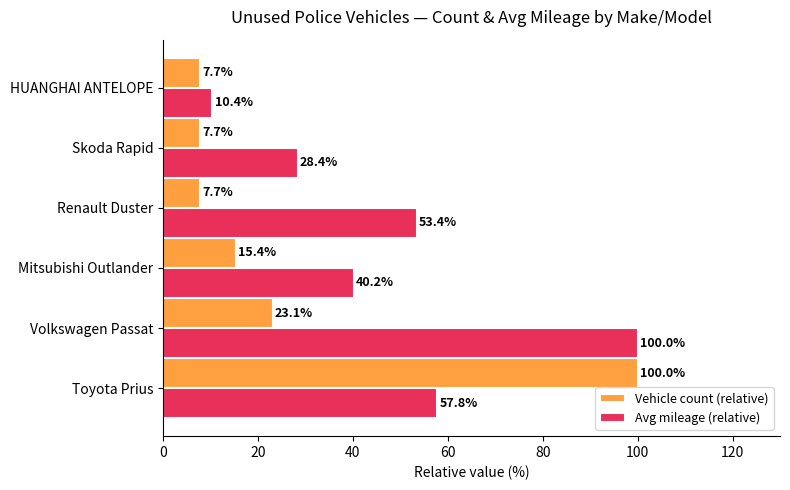

The value of Vehicle count (relative) at Volkswagen Passat is 34.1. True or false?

False